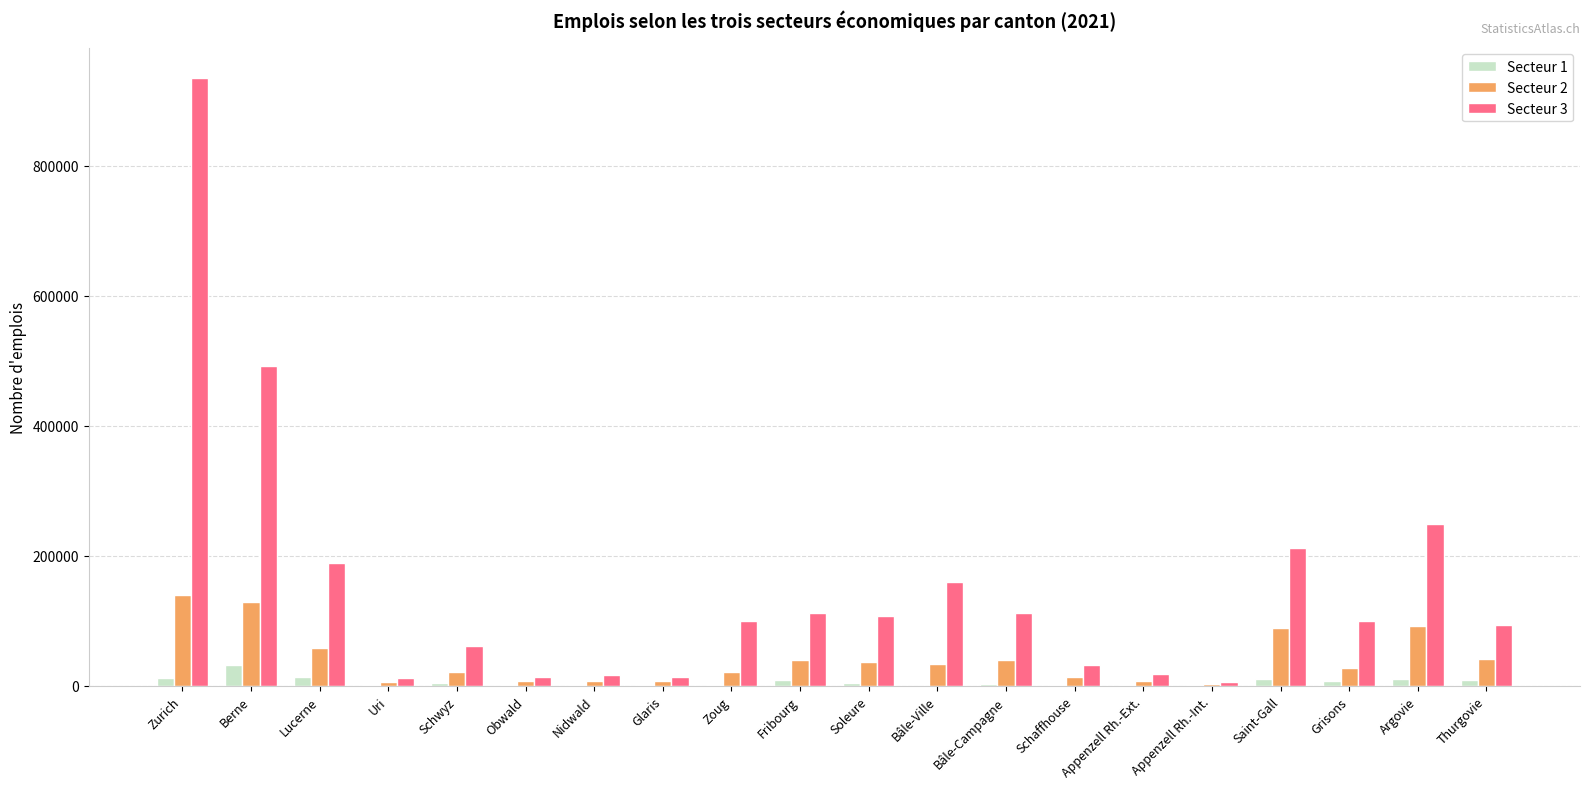

How many distinct data groups are displayed?

3